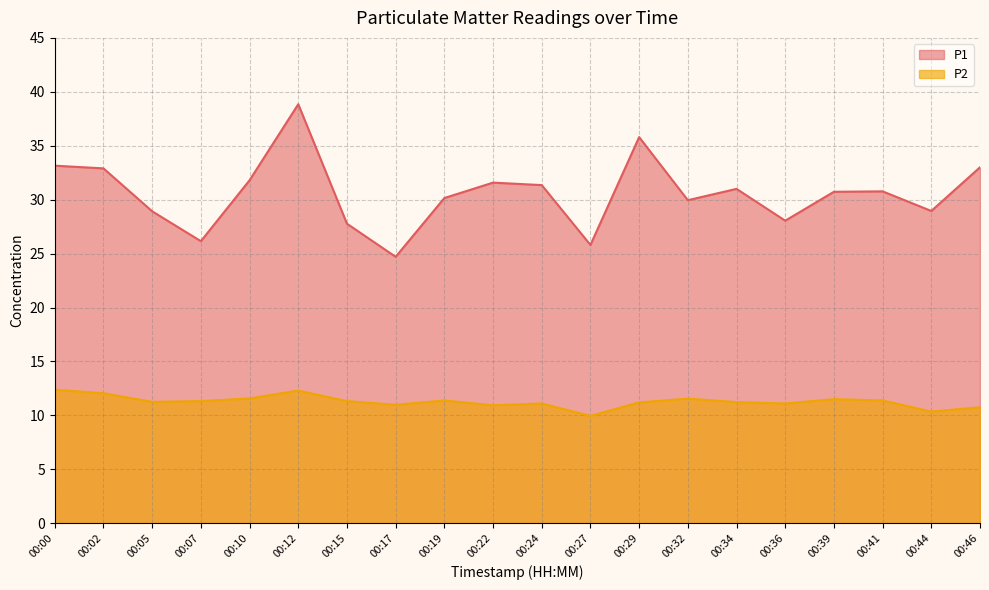

True or false: P1 and P2 cross at least once.

False